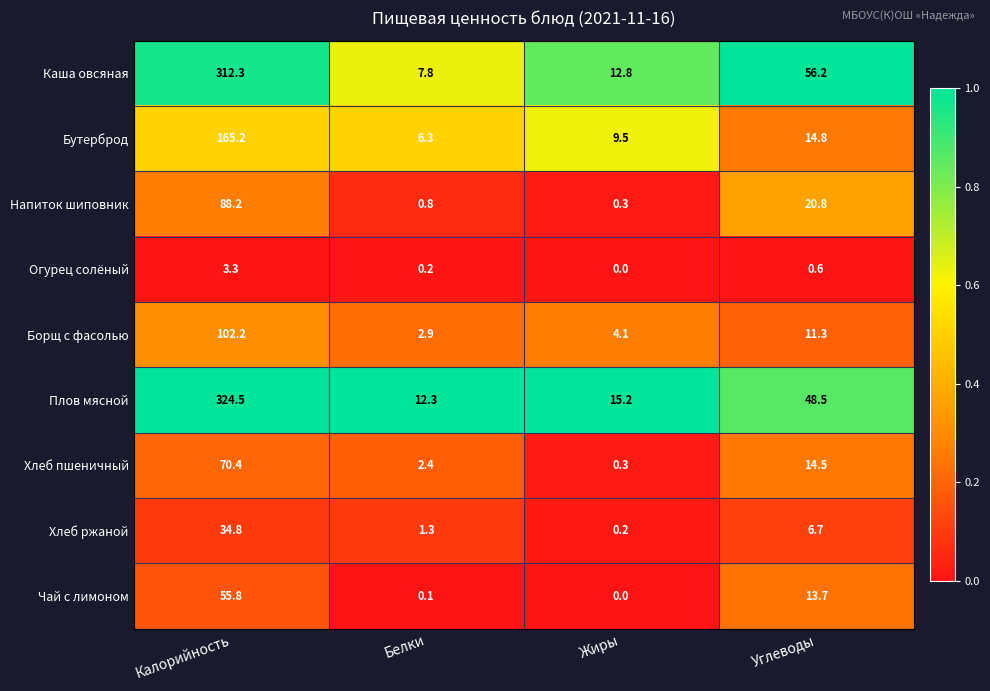

True or false: Чай с лимоном has a value of 0.1 at Белки.

True